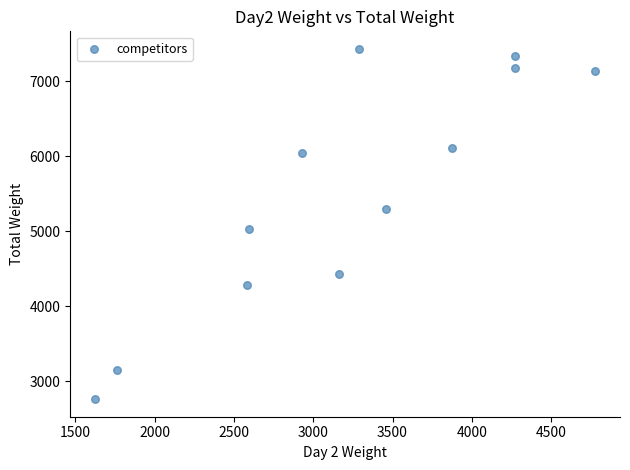

What is the range of X values (max minus min)?

3152